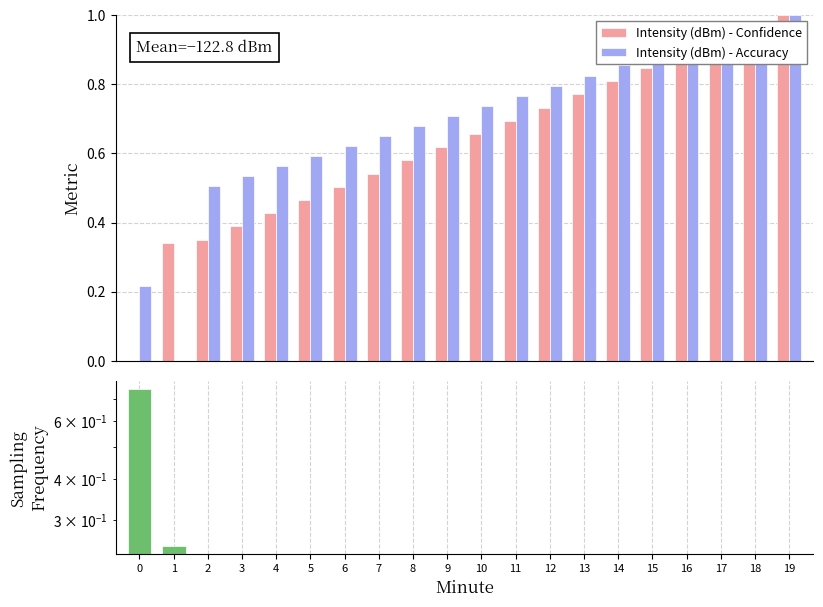

What is the difference between the highest and lowest values at 5?

0.1